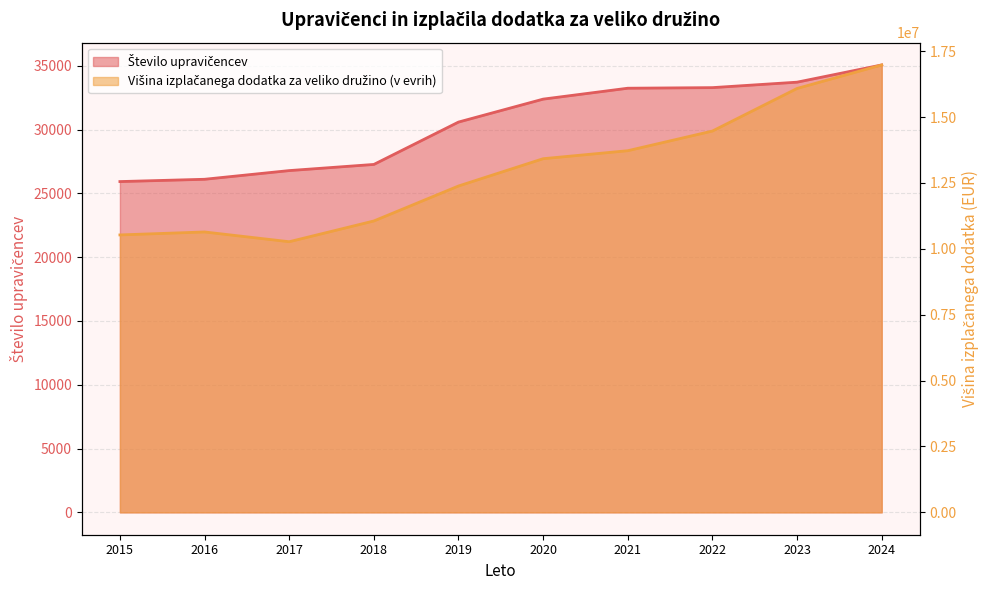

What is the lowest value of the Višina izplačanega dodatka za veliko družino (v evrih) series?

10267905.0